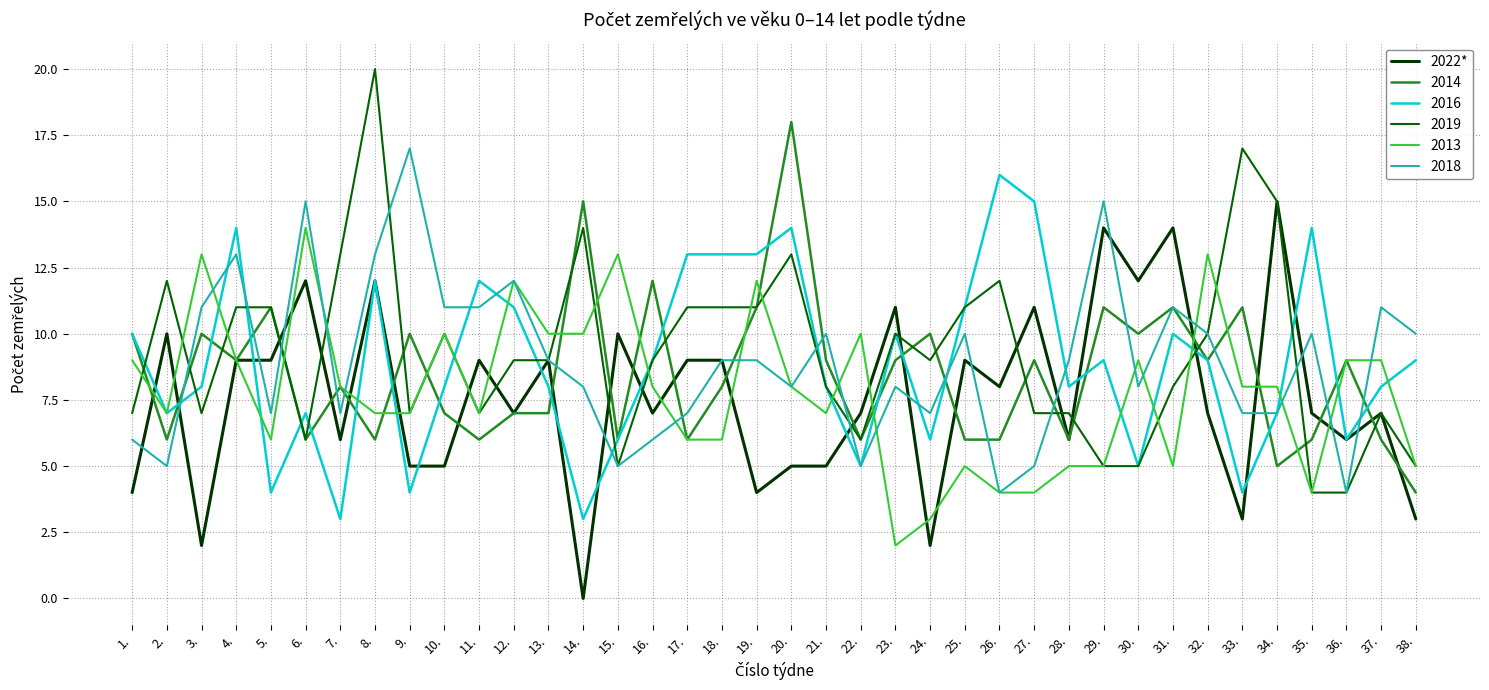

Which label corresponds to the smallest value in the chart?

14.